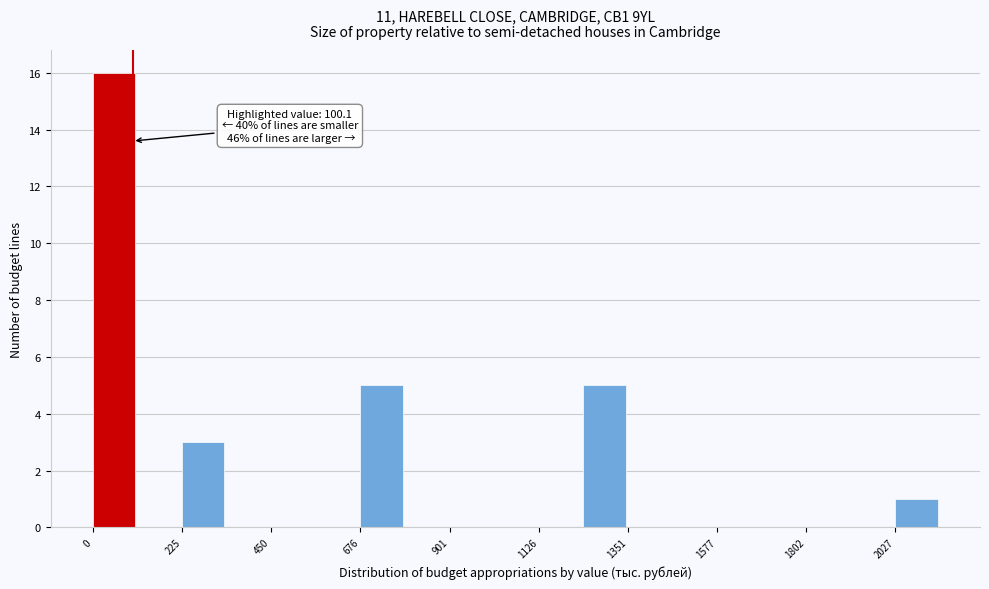

Around what value on the x-axis is the tallest bar? Give the approximate position of its centre, as read against the axis.

50